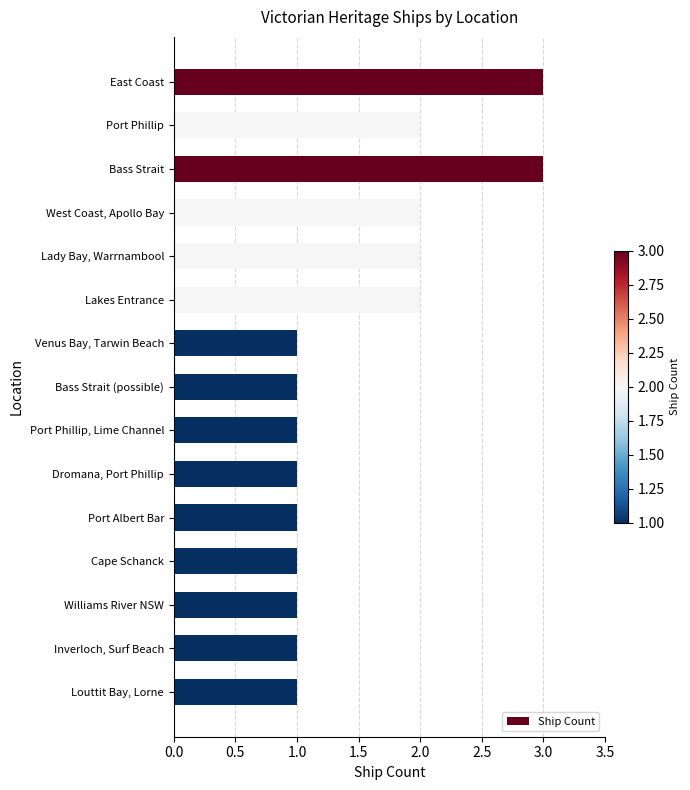

Are the bars grouped side by side (vs. stacked)?

No